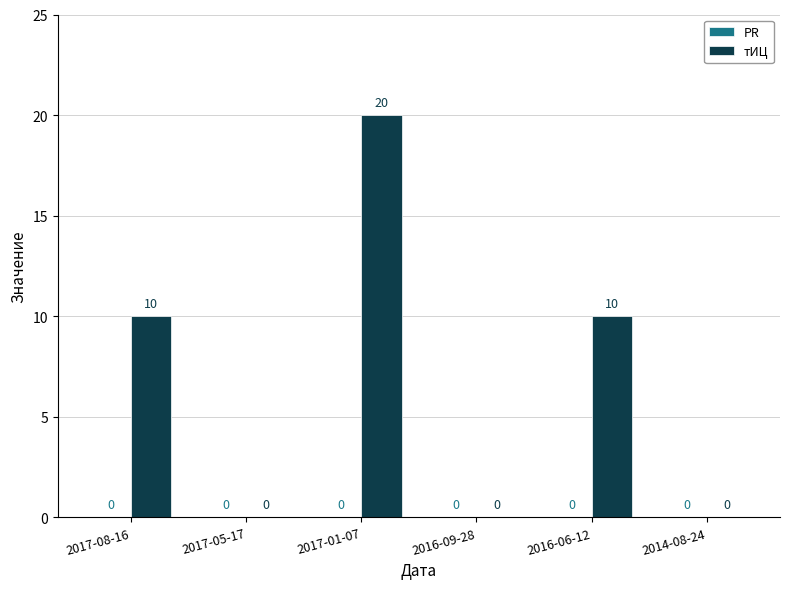

The chart shows a value of 0 at 2014-08-24. True or false?

True